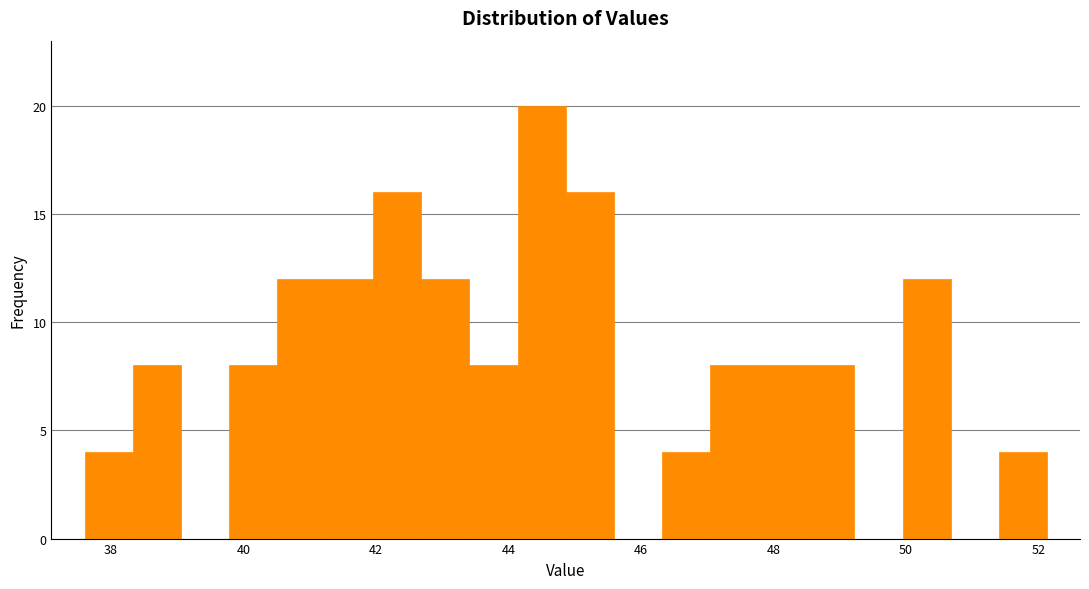

Read against the x-axis, roughly where is the centre of the tallest bar?

44.6